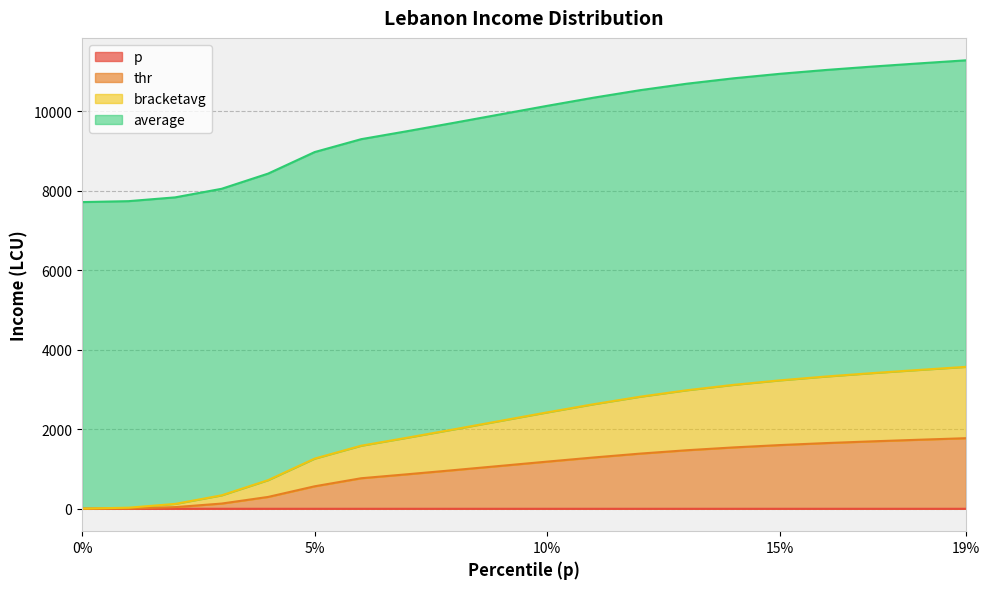

Which series has the largest range (max minus min)?

bracketavg